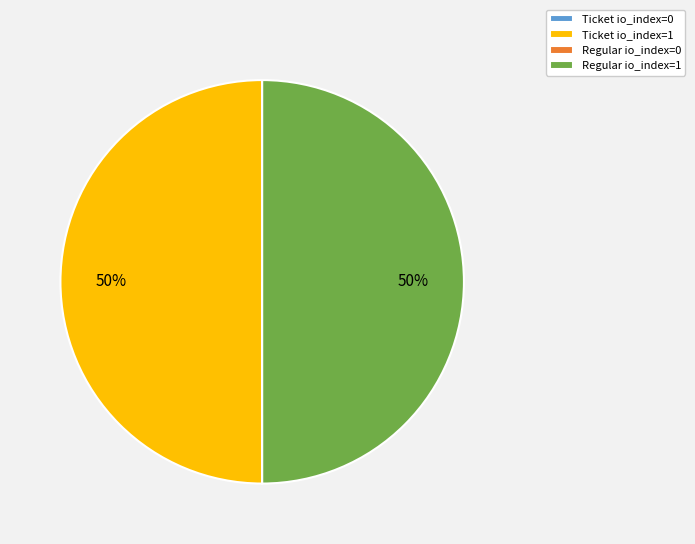

To the nearest percent, what is the difference between the largest and smallest slice percentages?

50%